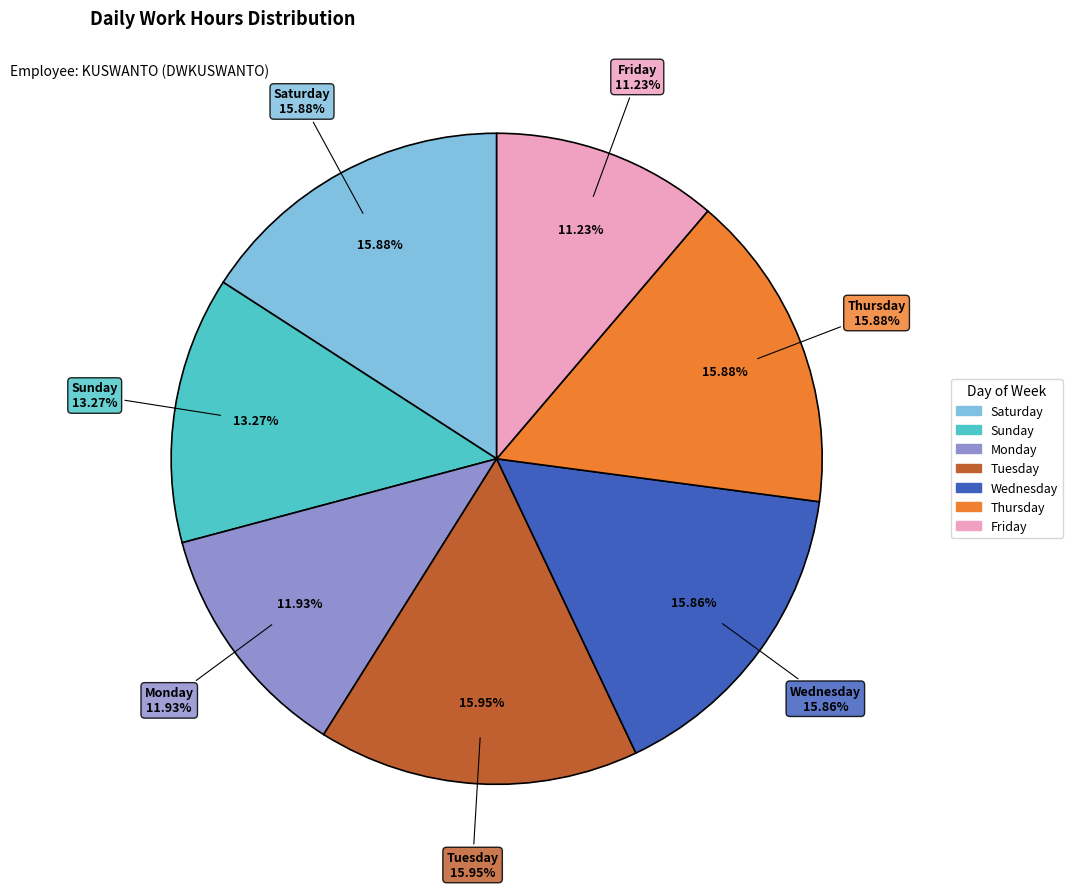

Combined, do 31-Thu and 30-Wed account for over 50%?

No